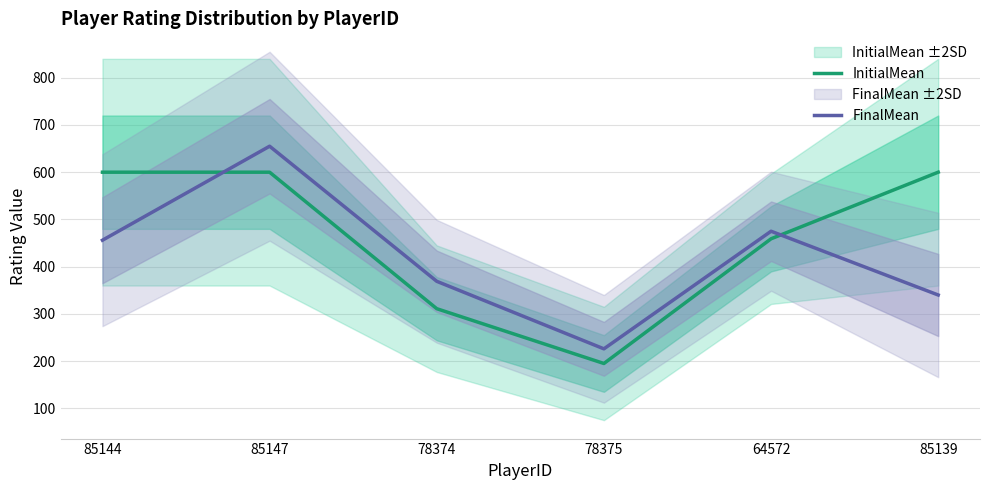

What are all the series names shown in the legend?

InitialMean, FinalMean